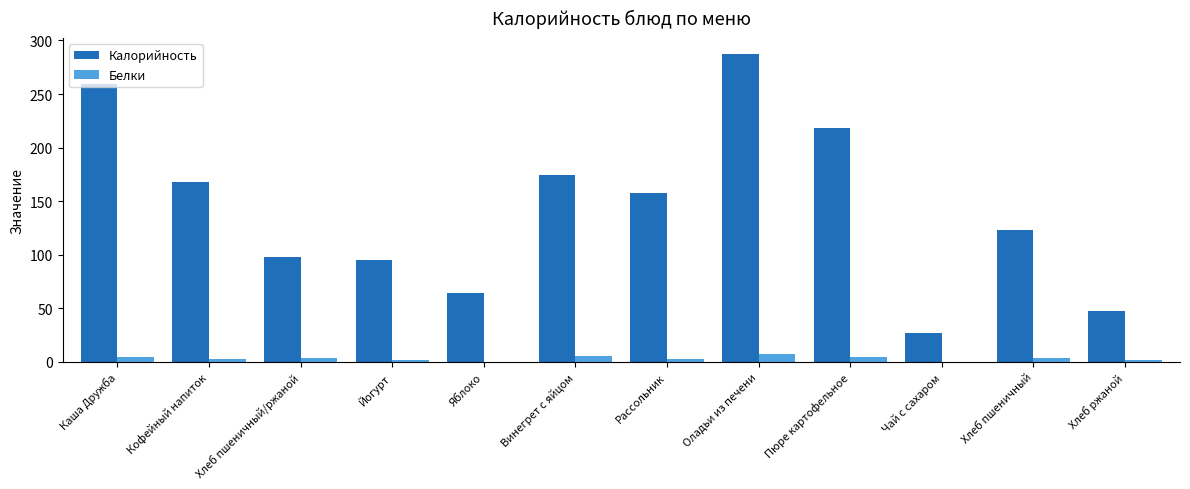

How many categories are shown in the chart?

12